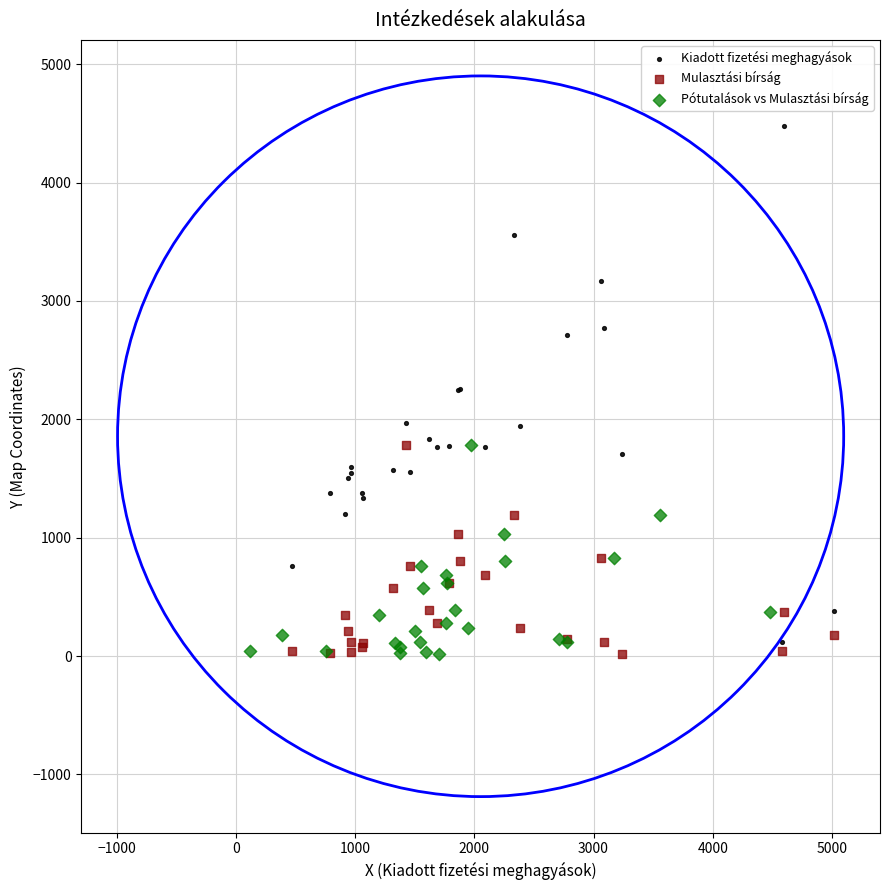

Which series has the widest spread of Y values?

Kiadott fizetési meghagyások